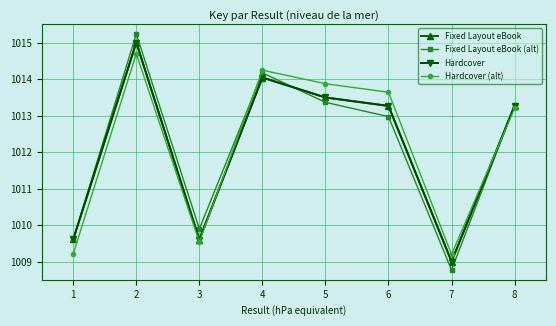

Rank the series at 4 from highest to lowest value.

Hardcover (alt), Fixed Layout eBook (alt), Fixed Layout eBook, Hardcover